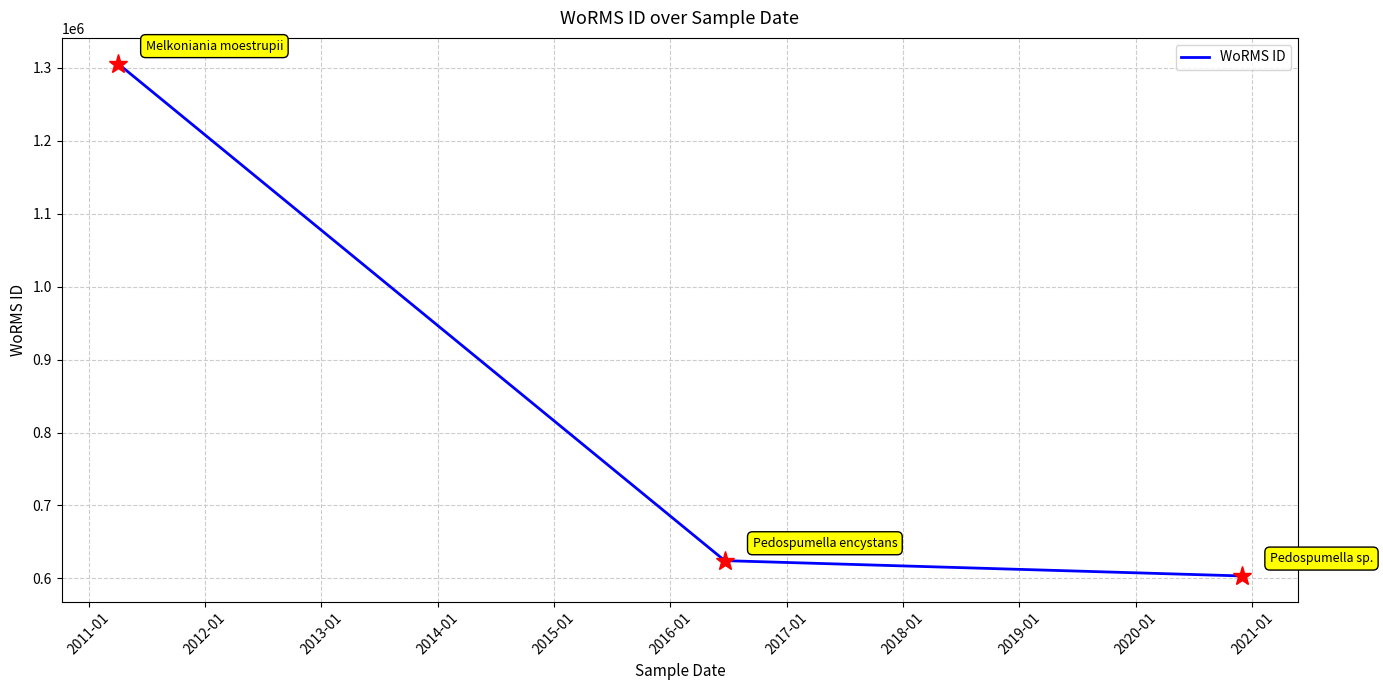

What is the average value?

844522